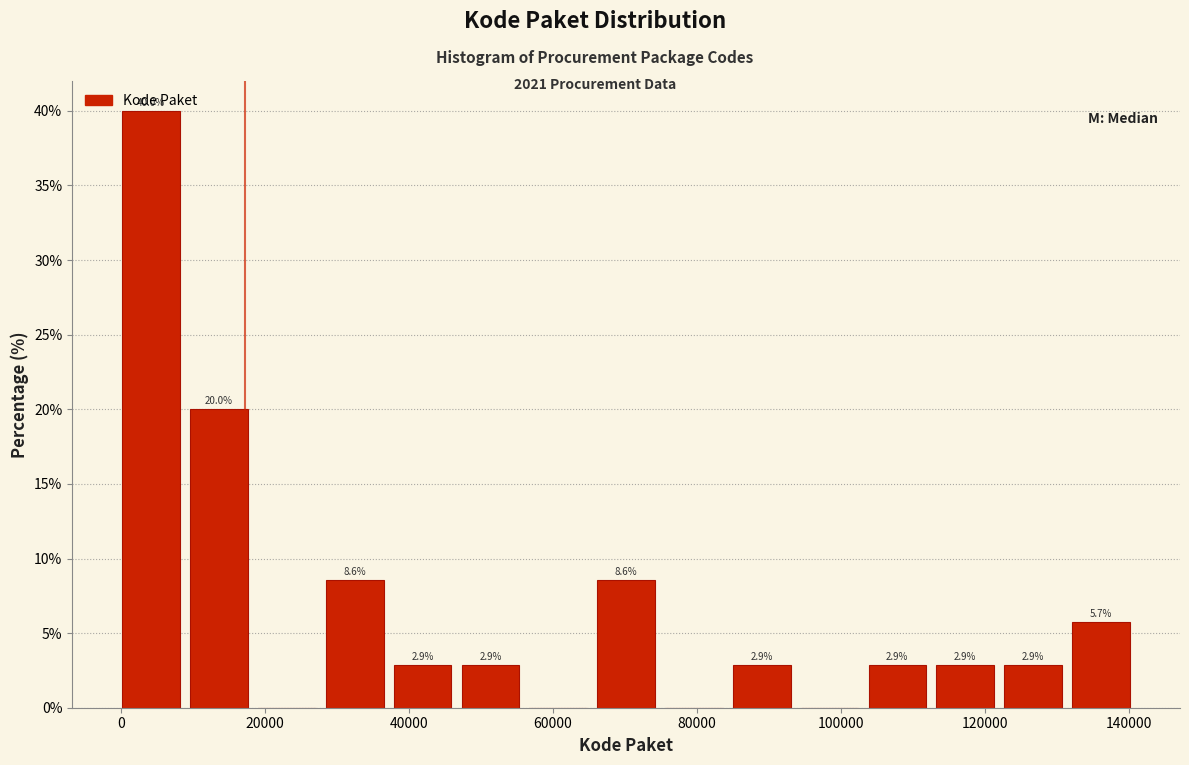

Over which range of the x-axis is the bar tallest?

0 to 8000